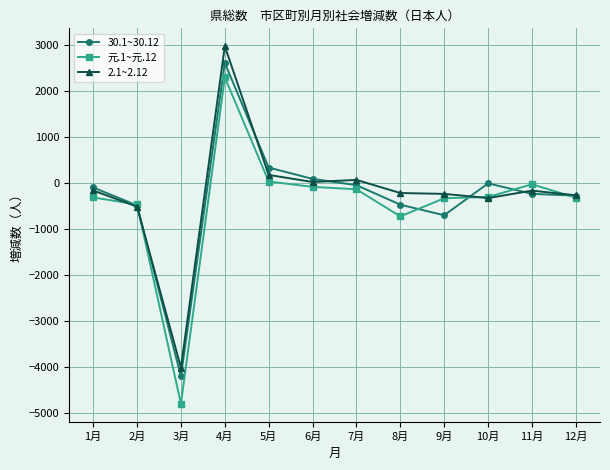

Rank the series by their maximum value, from highest to lowest.

2.1~2.12, 30.1~30.12, 元.1~元.12